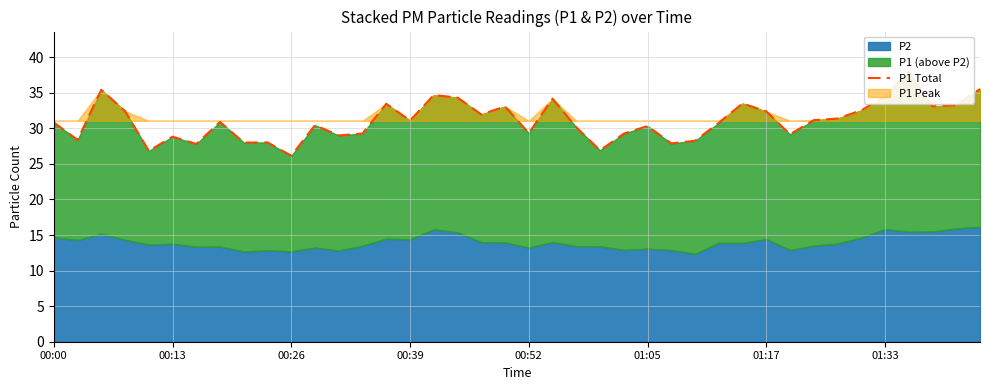

Does the chart have visible grid lines?

Yes